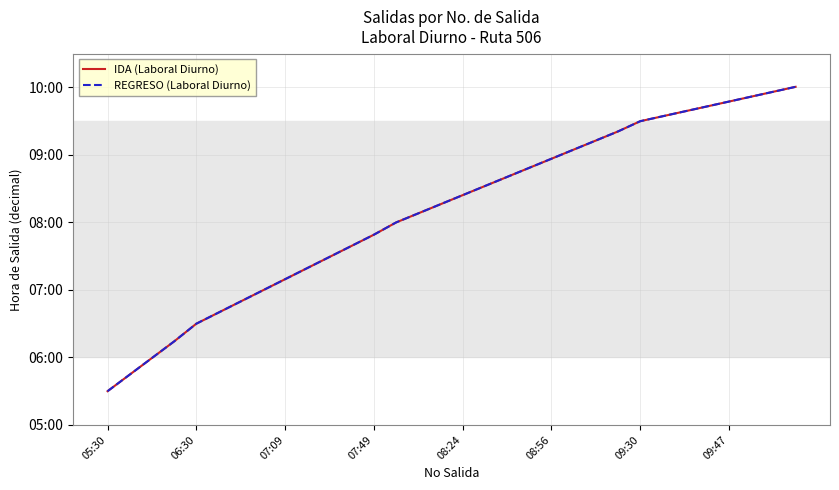

Which series has the largest total across all categories?

IDA (Laboral Diurno)